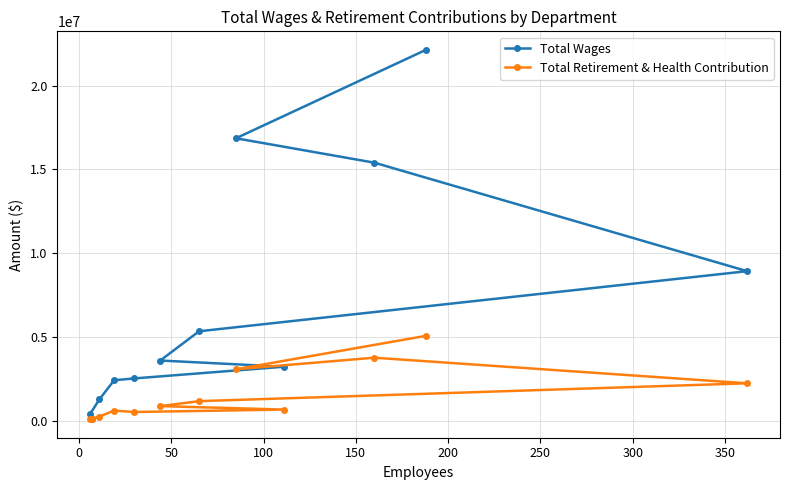

Which series has the widest spread of values?

Total Wages